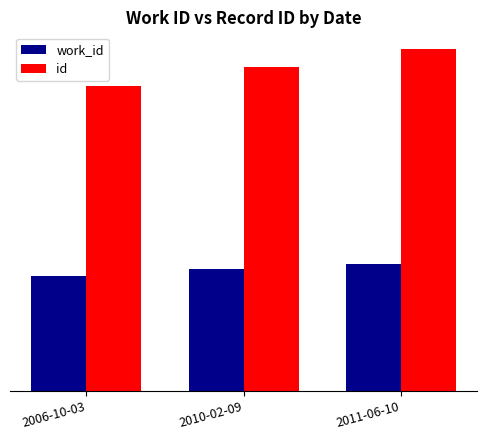

Count the work_id values in the range 6293 to 6937.

3